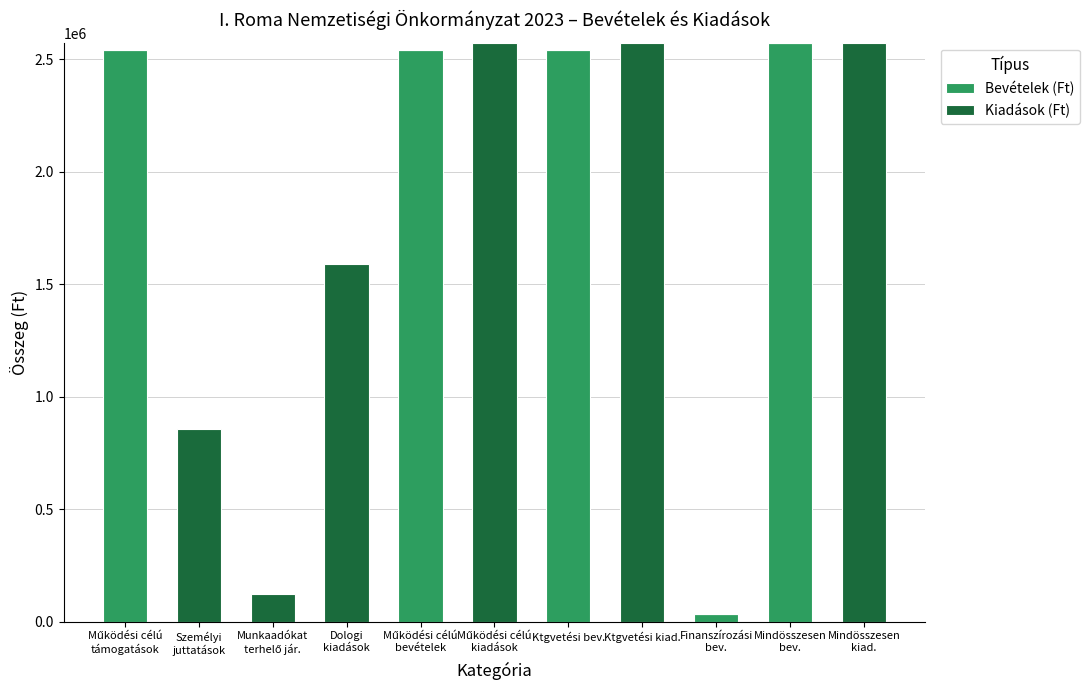

How many values in the Bevételek (Ft) series exceed 0?

5